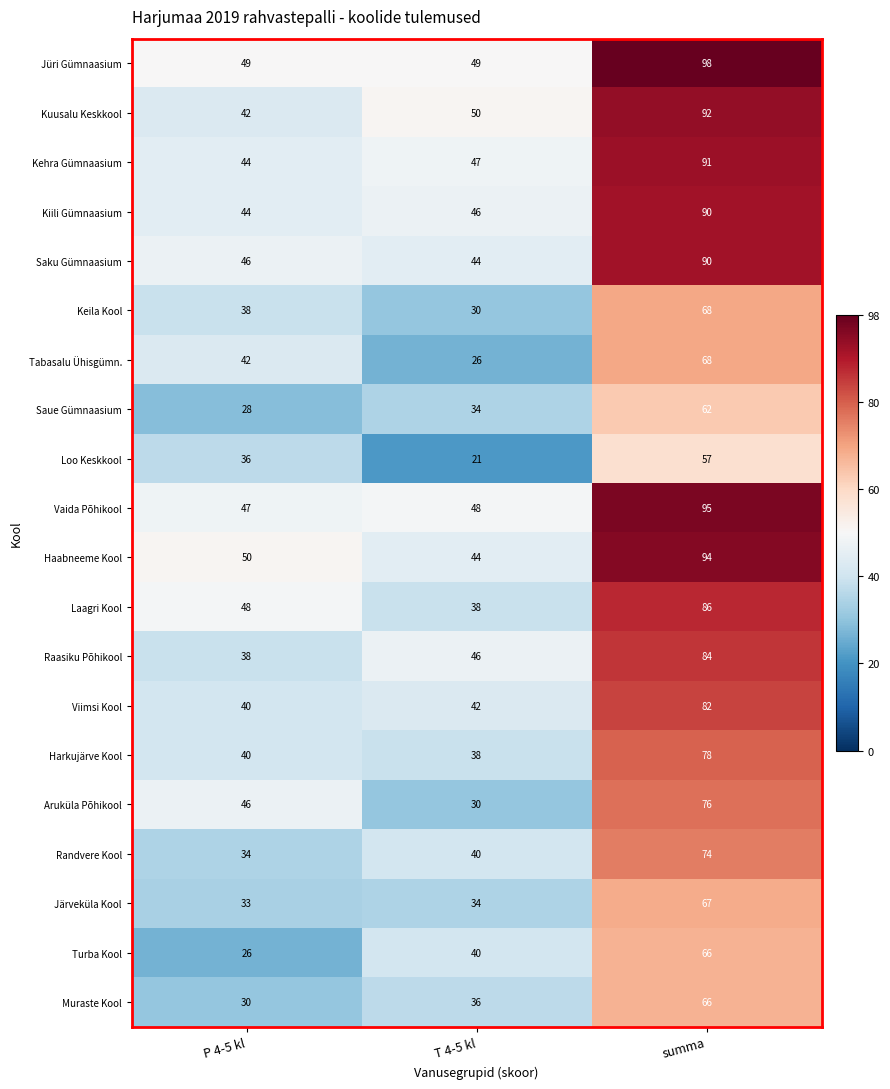

What is the difference between the highest and lowest values at summa?

41